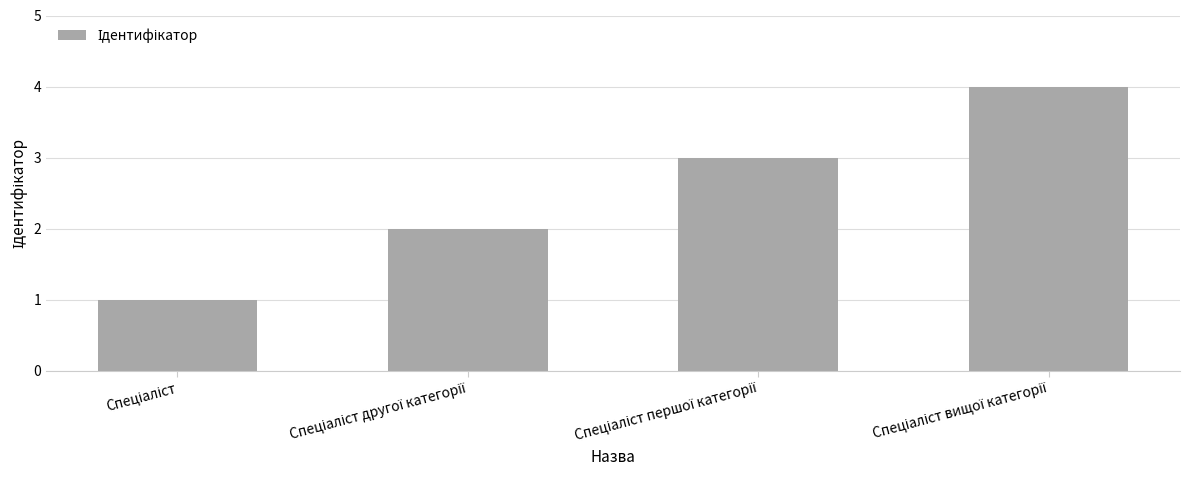

What is the greatest value displayed?

4